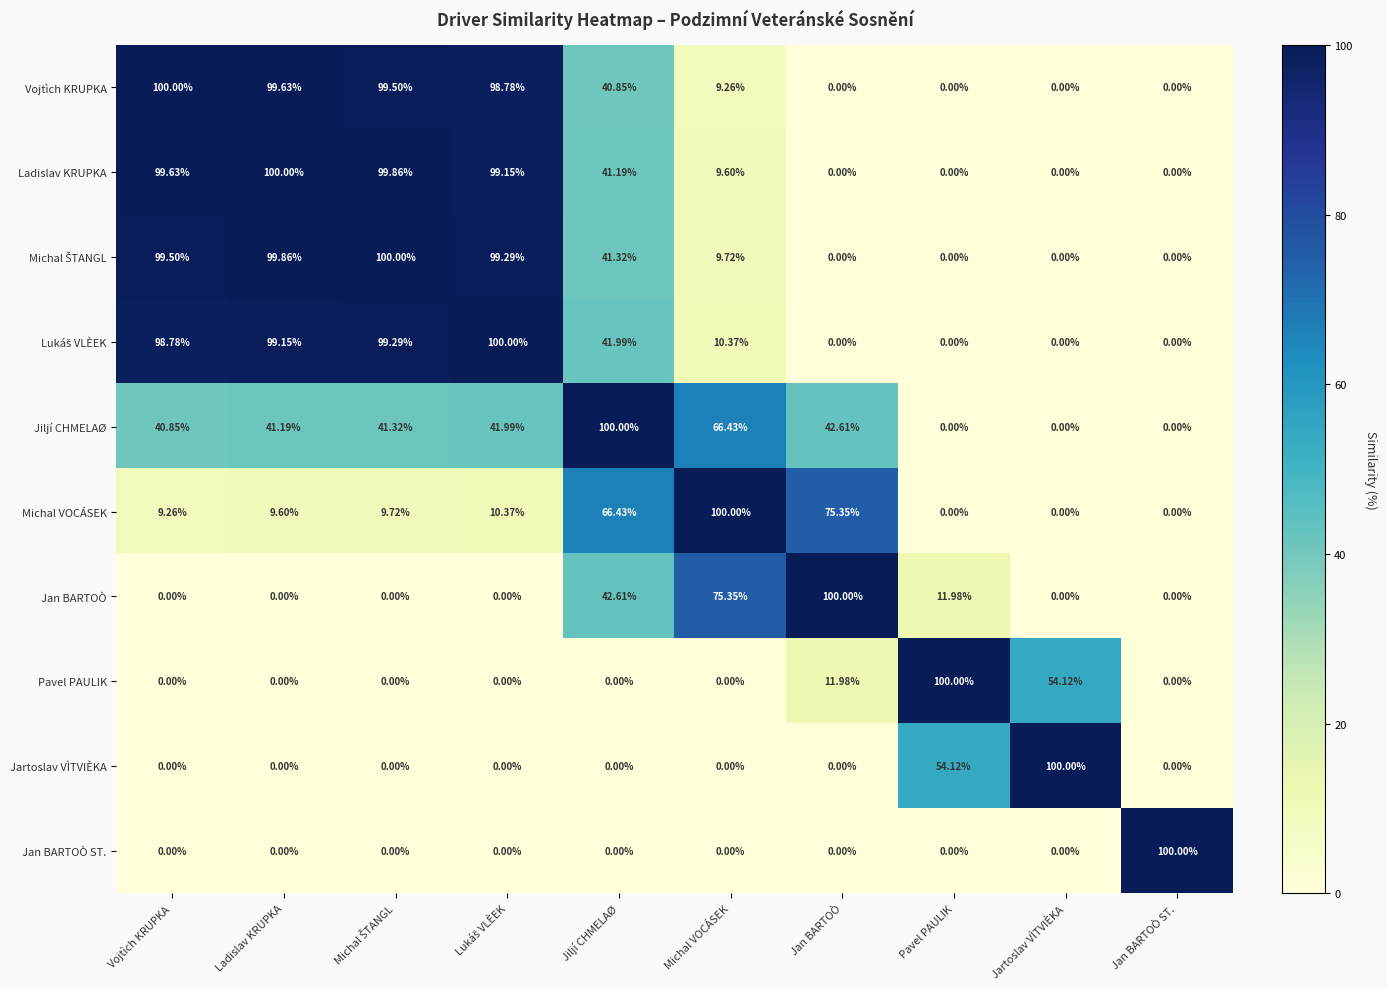

How many values in Jiljí CHMELAØ are above zero?

7